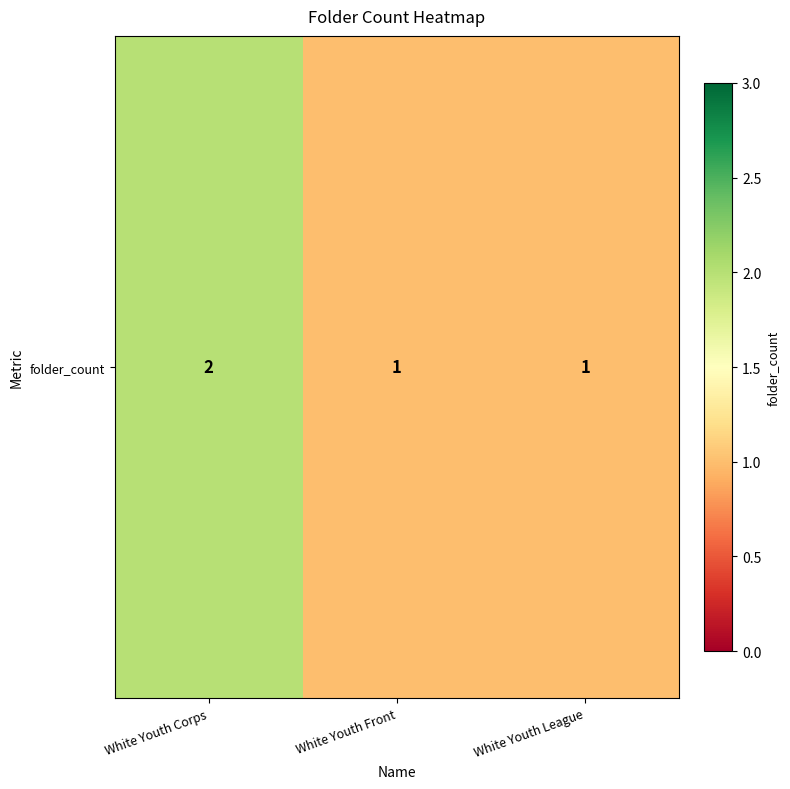

What is the difference between the maximum and minimum values?

1